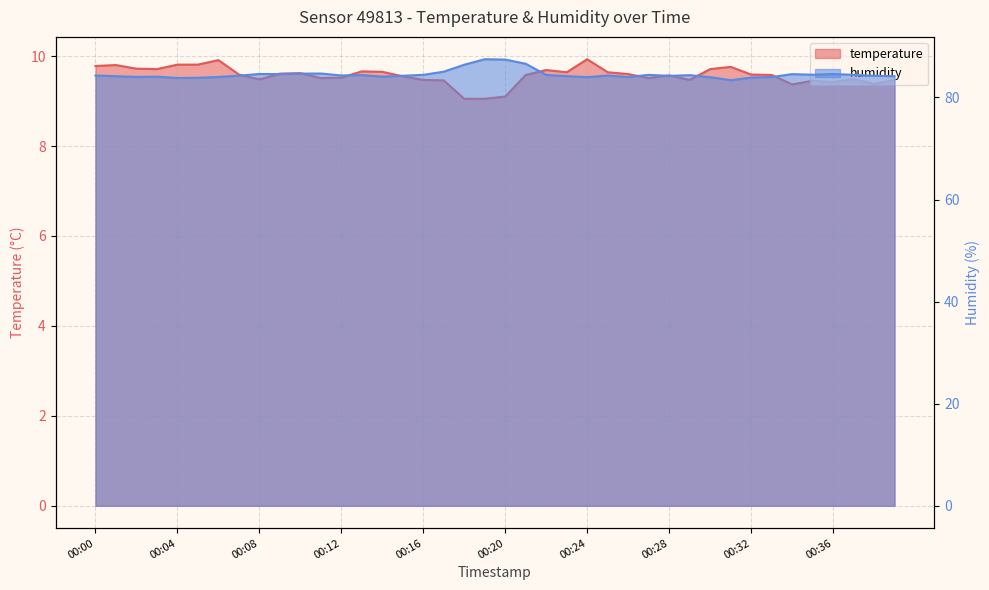

True or false: humidity has a value of 120.3 at 00:14.

False